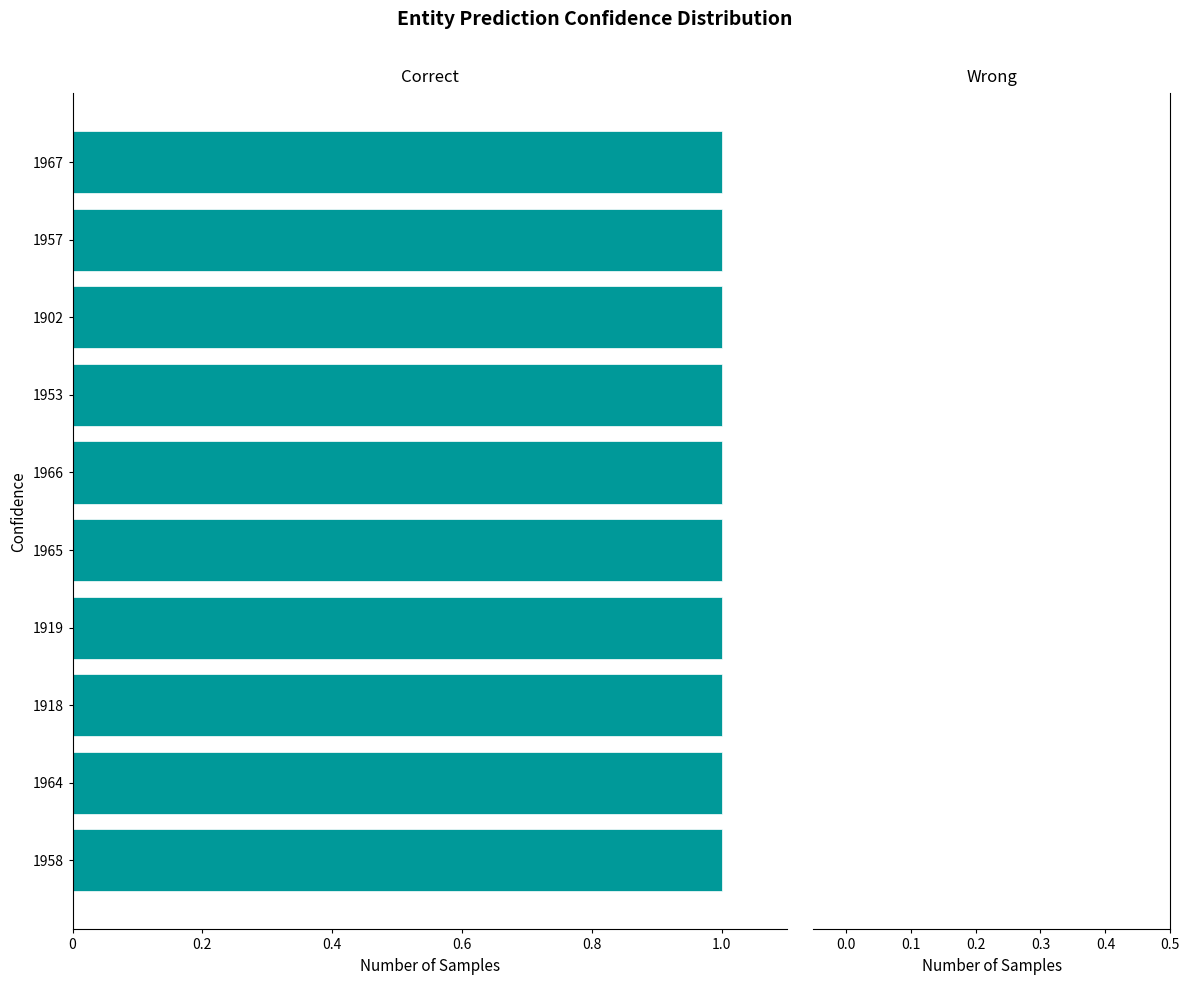

Where is Wrong nearest to the value 0?

1958